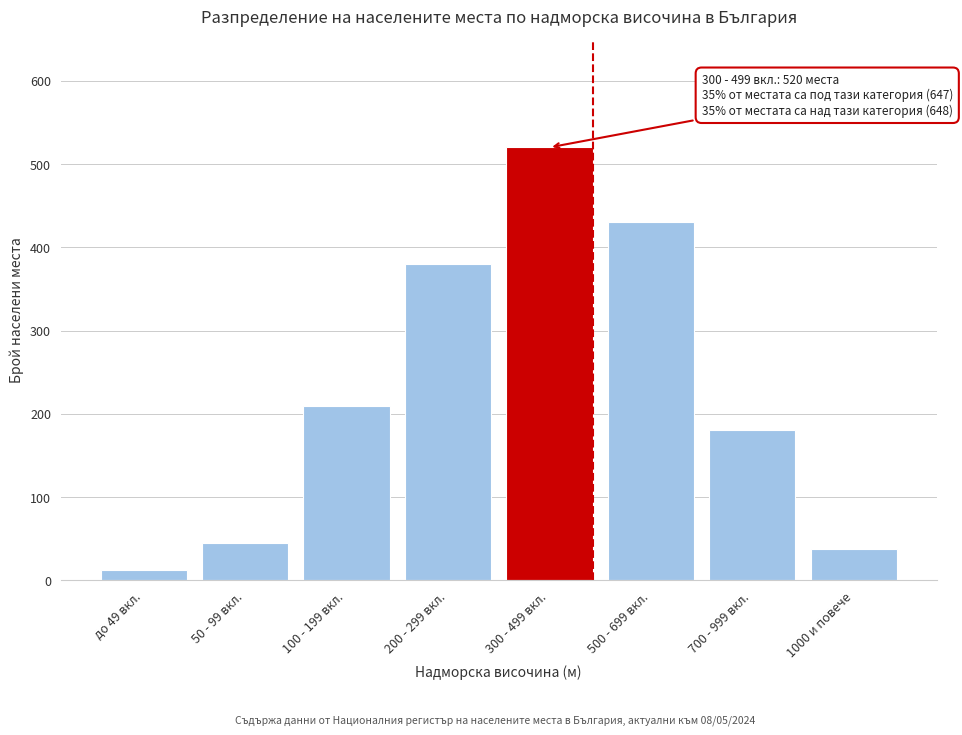

Reading right to left, what are all the values shown in this chart?

38	180	430	520	380	210	45	12